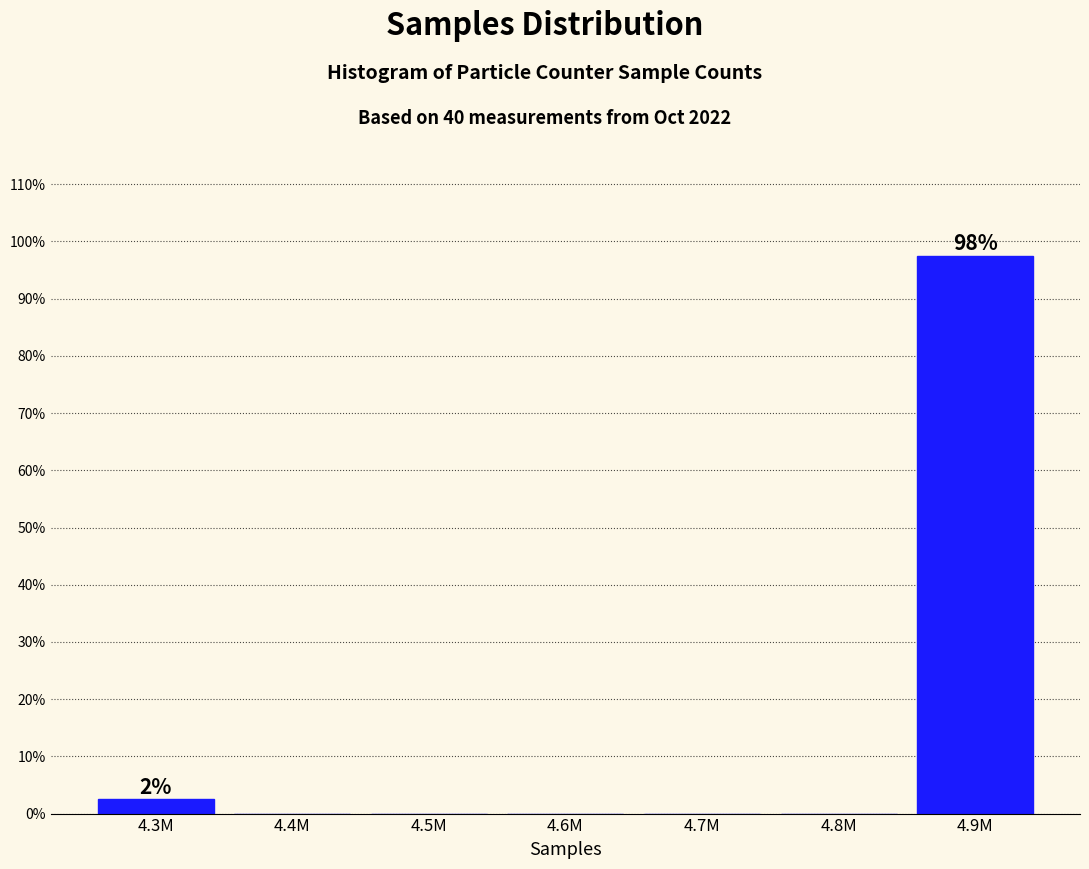

Reading left to right, list all the values displayed in this chart.

4.3M=2.5	4.4M=0.0	4.5M=0.0	4.6M=0.0	4.7M=0.0	4.8M=0.0	4.9M=97.5